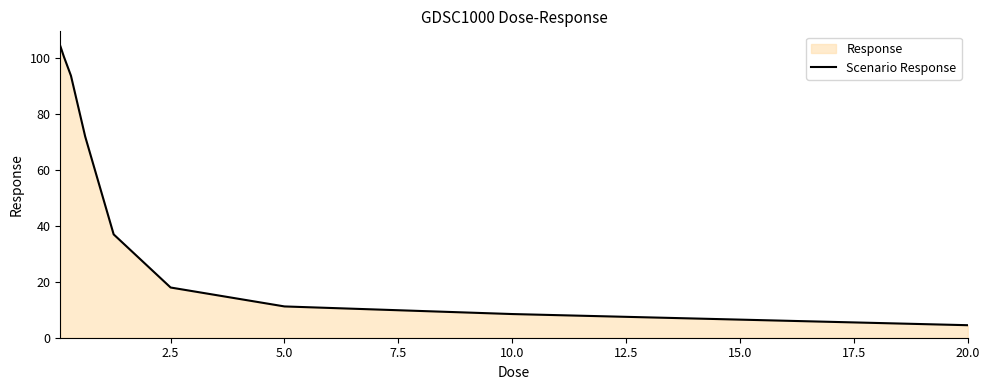

What is the difference between the second highest and second lowest values?

92.2